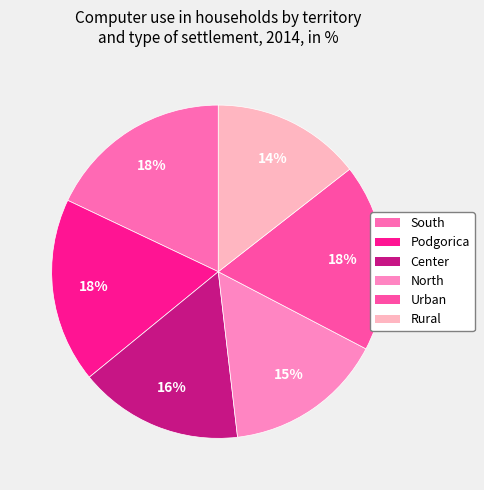

To the nearest percent, what is the difference between the largest and smallest slice percentages?

4%